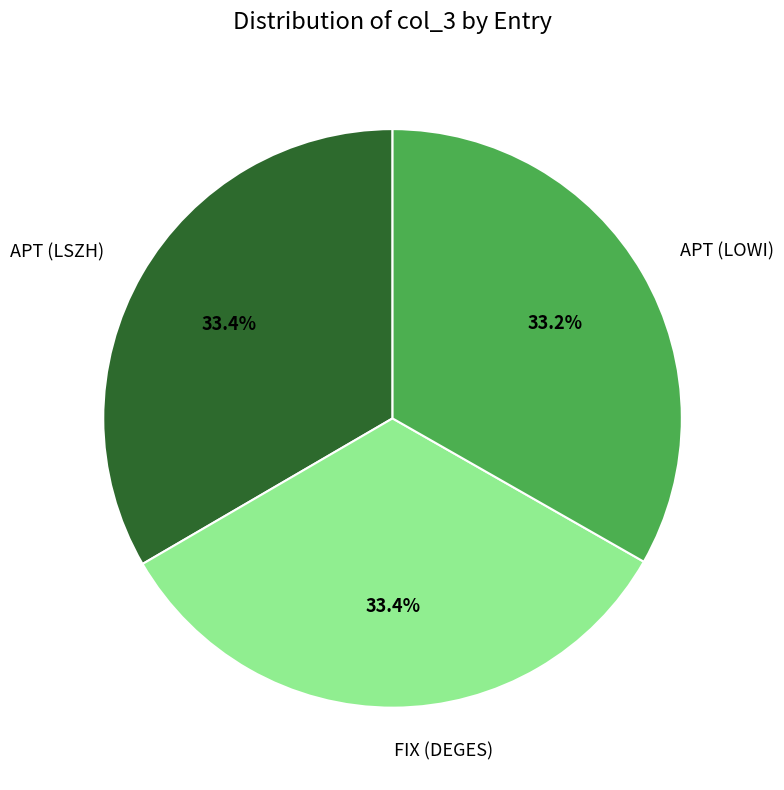

The FIX (DEGES) slice represents 39% of the pie. True or false?

False